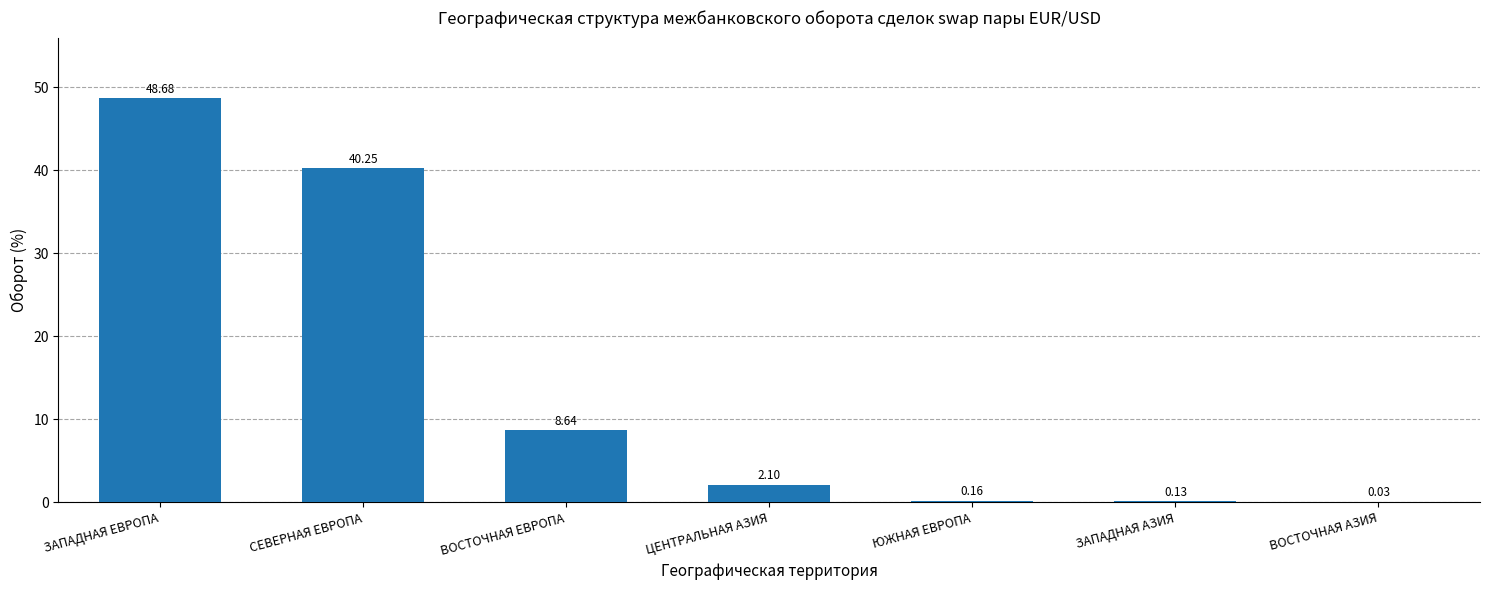

Which has a higher value, ЗАПАДНАЯ АЗИЯ or ЮЖНАЯ ЕВРОПА?

ЮЖНАЯ ЕВРОПА